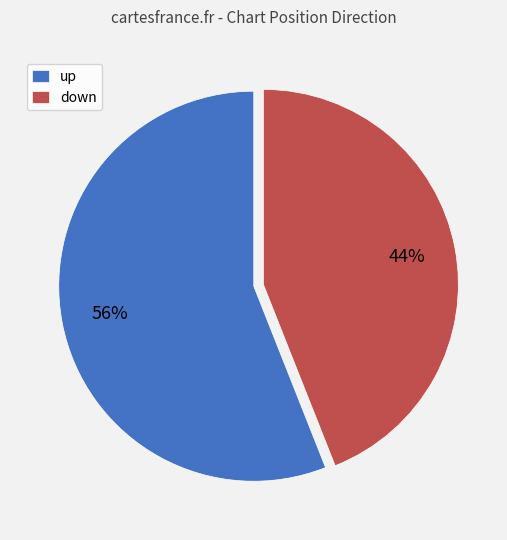

True or false: down accounts for 57% of the total.

False